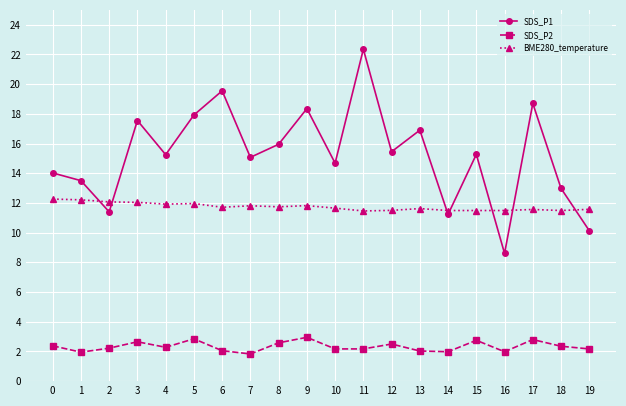

What is the maximum value shown in the chart?

22.4